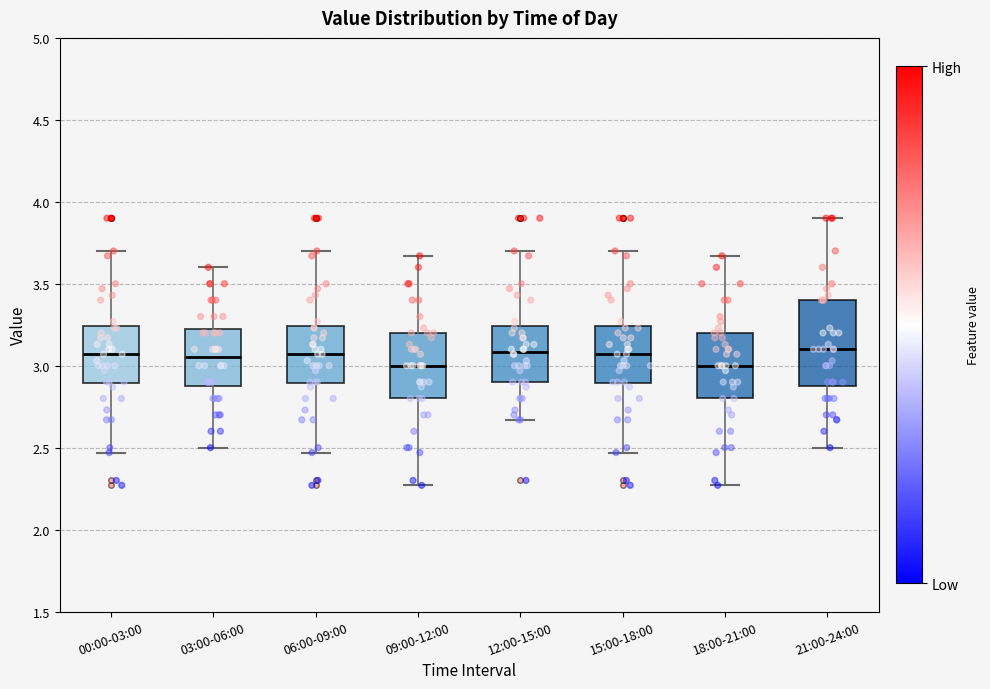

Reading left to right, read every box against the y-axis: the position of its median line, the range the box covers, and the ends of its whiskers. The values are not printed on the chart, so give them approximately, as read against the axis.

00:00-03:00: median 3.05, box 2.90 to 3.25, whiskers 2.45 to 3.70
03:00-06:00: median 3.05, box 2.90 to 3.25, whiskers 2.50 to 3.60
06:00-09:00: median 3.05, box 2.90 to 3.25, whiskers 2.45 to 3.70
09:00-12:00: median 3.00, box 2.80 to 3.20, whiskers 2.25 to 3.65
12:00-15:00: median 3.10, box 2.90 to 3.25, whiskers 2.65 to 3.70
15:00-18:00: median 3.05, box 2.90 to 3.25, whiskers 2.45 to 3.70
18:00-21:00: median 3.00, box 2.80 to 3.20, whiskers 2.25 to 3.65
21:00-24:00: median 3.10, box 2.90 to 3.40, whiskers 2.50 to 3.90